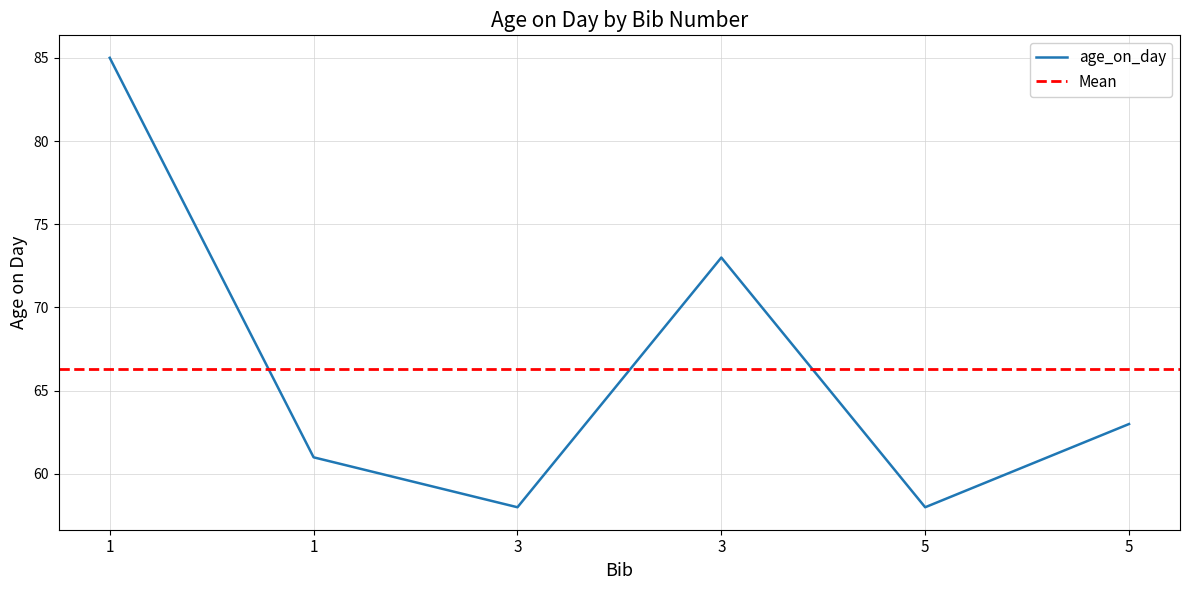

Where is the data nearest to the value 71?

3